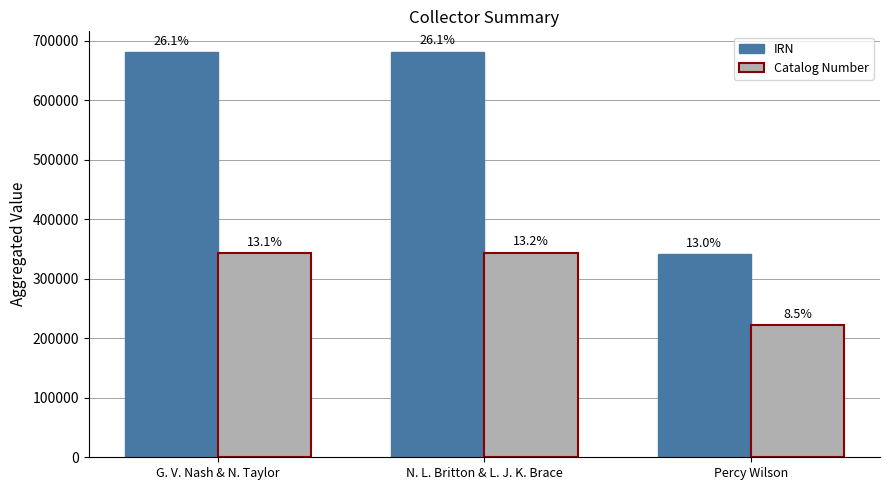

What is the label of the 3rd bar from the right?

G. V. Nash & N. Taylor